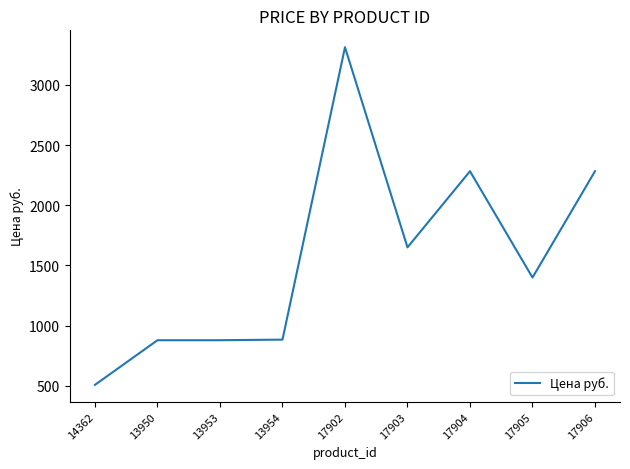

At which label is the value closest to 1910?

17903